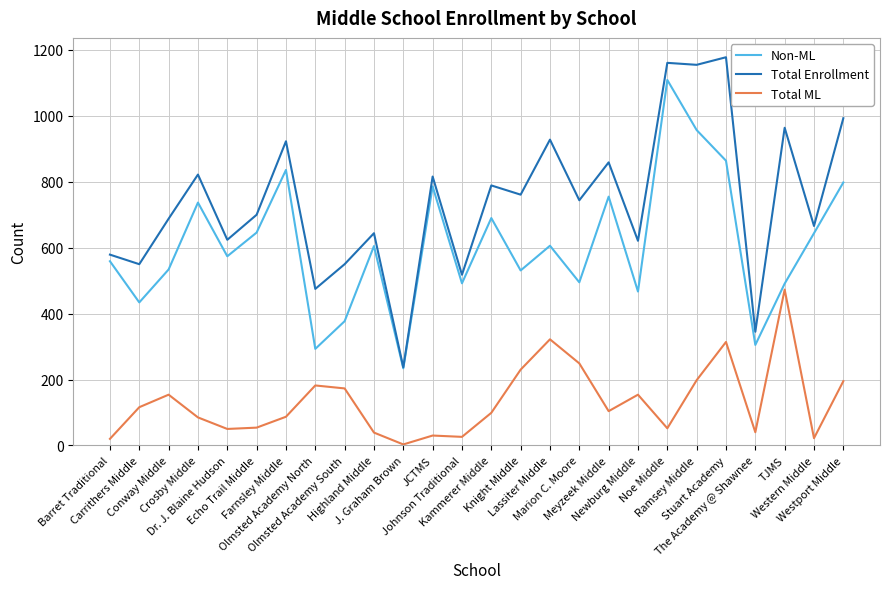

At which category is the sum across all series the highest?

Stuart Academy